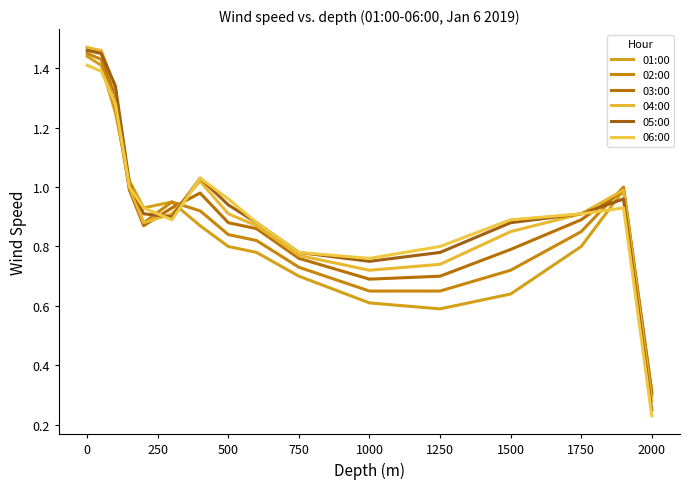

Does the chart have visible grid lines?

No